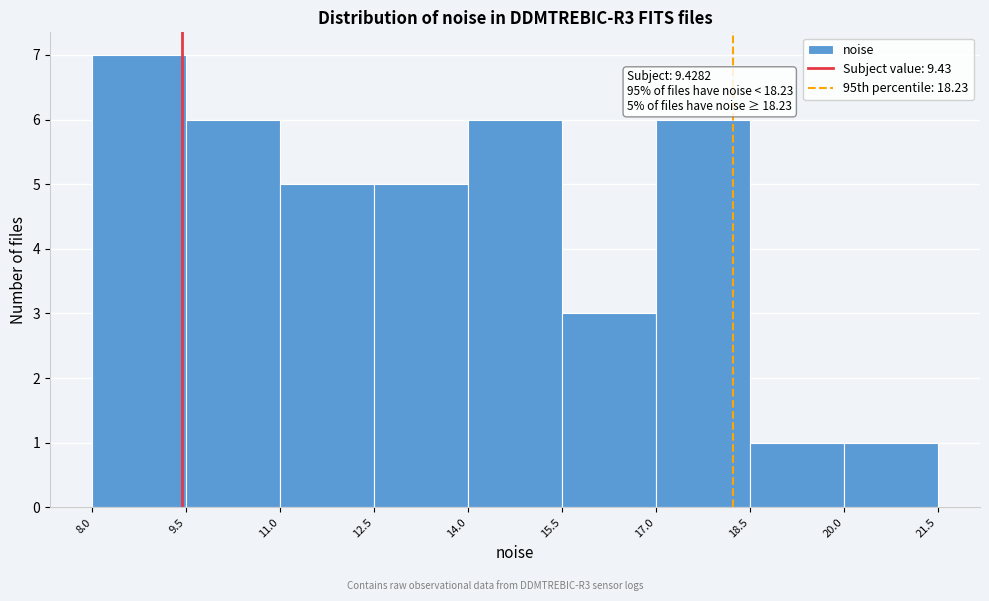

Which range on the x-axis has the tallest bar?

8.0 to 9.5